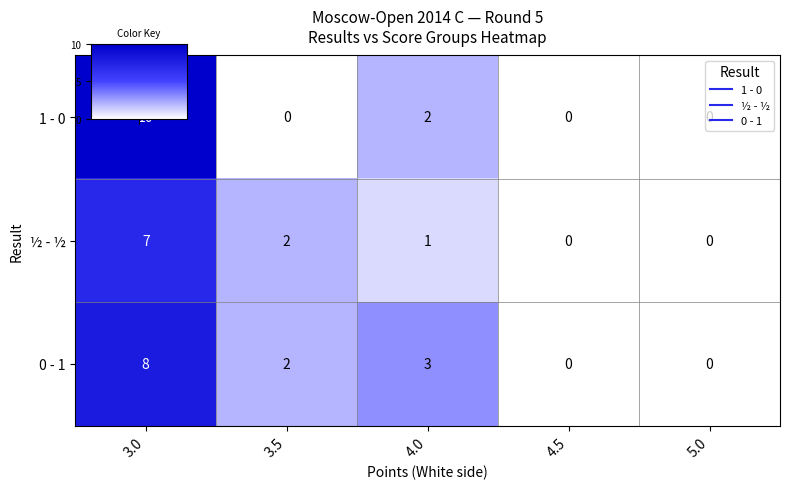

The value of 0 - 1 at 3.5 is 1. True or false?

False